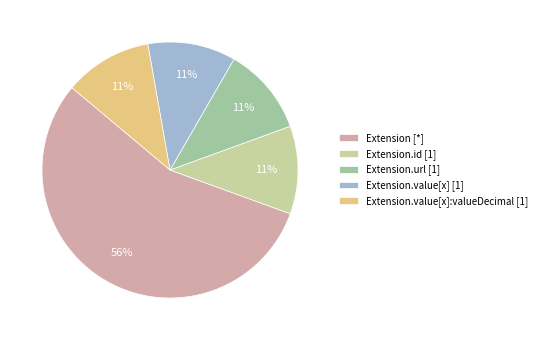

What is the ratio of the value at Extension.value[x]:valueDecimal [1] to the value at Extension.url [1]?

1.0